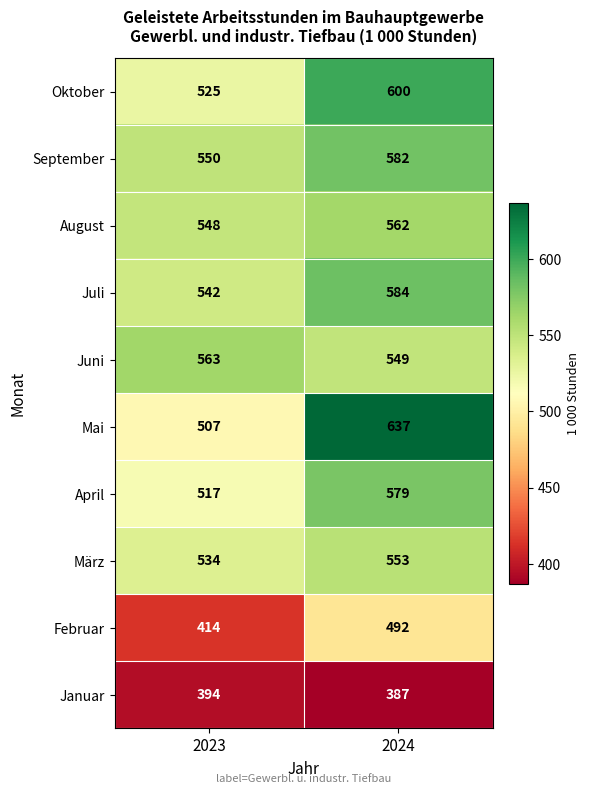

At how many categories does at least one series exceed 429?

2